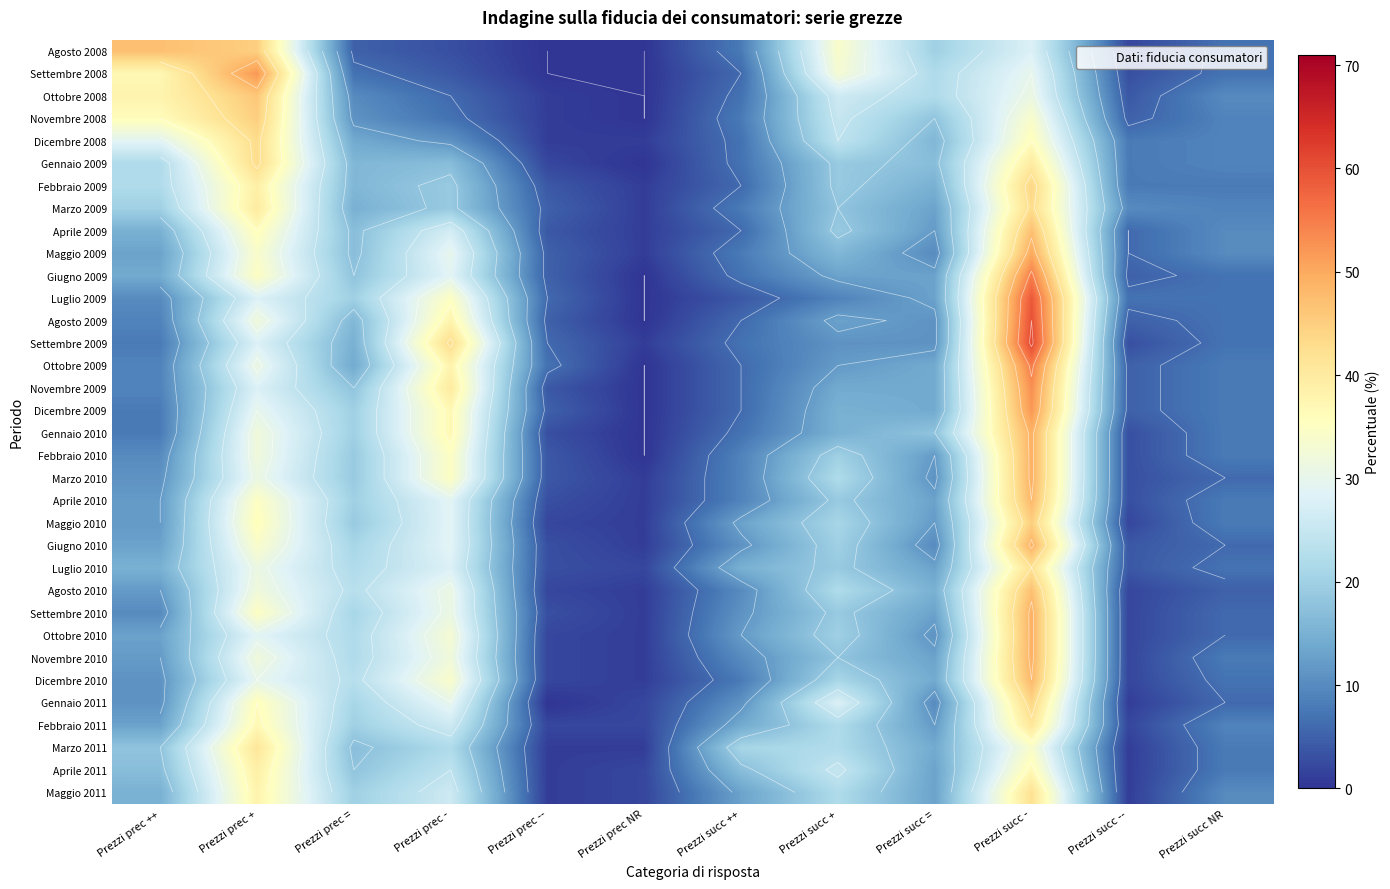

What is the sum of the Ottobre 2010 values at Prezzi prec + and Prezzi succ -?

78